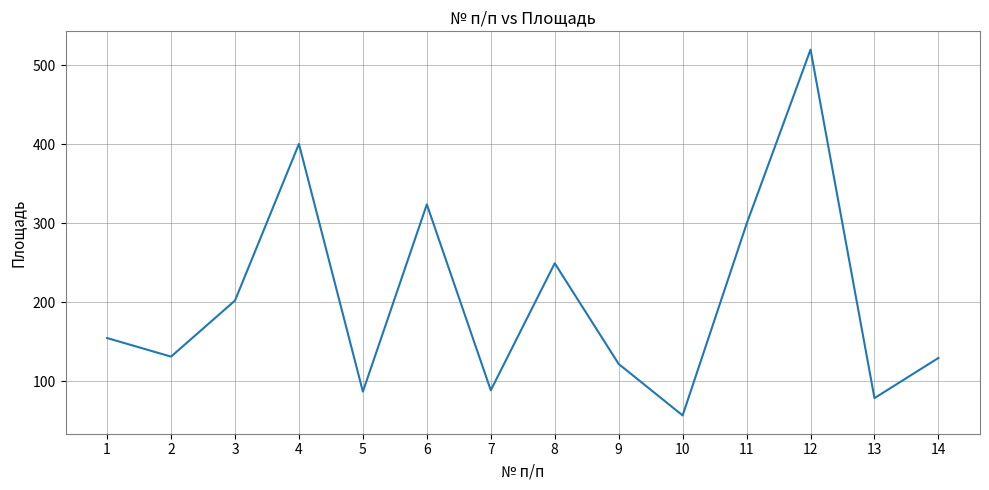

Is it true that the value at 6 is 323.7?

True